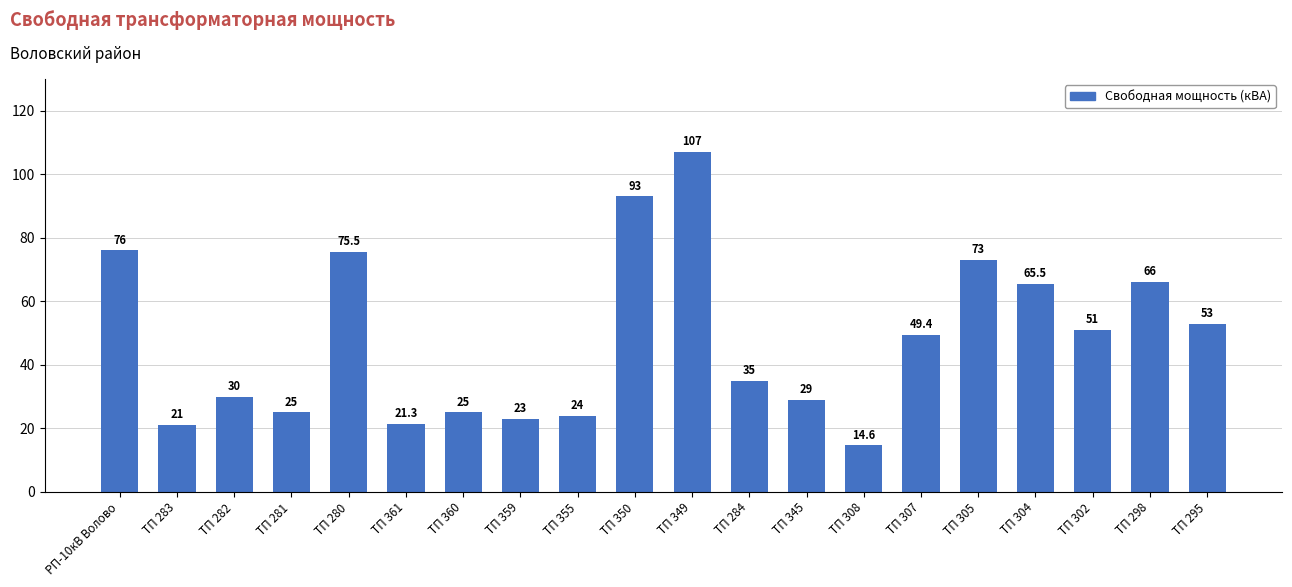

How many bars are there in total?

20